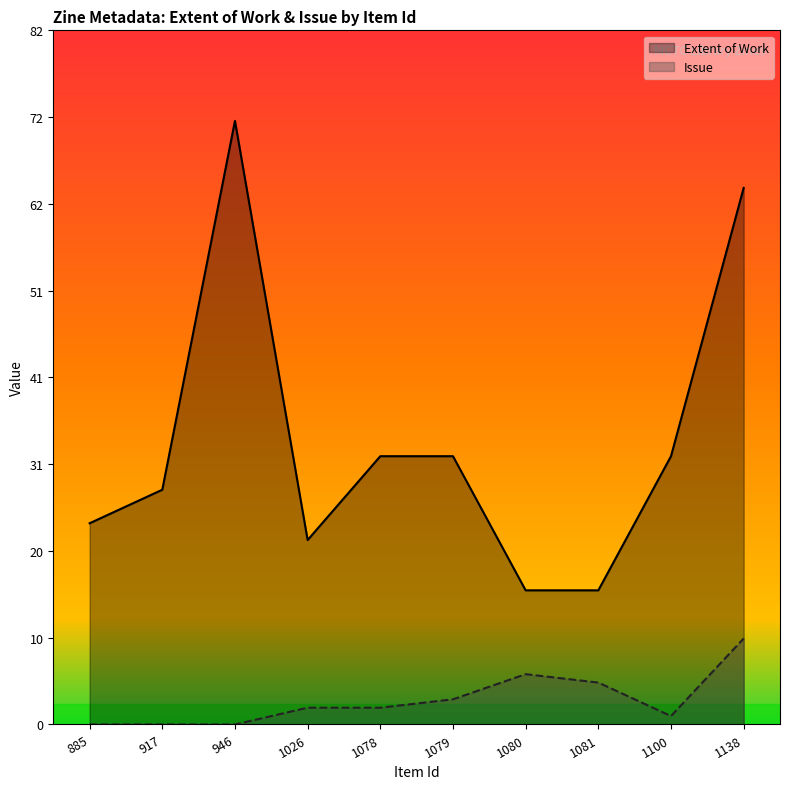

The Issue series shows 2.0 at 1078. True or false?

True